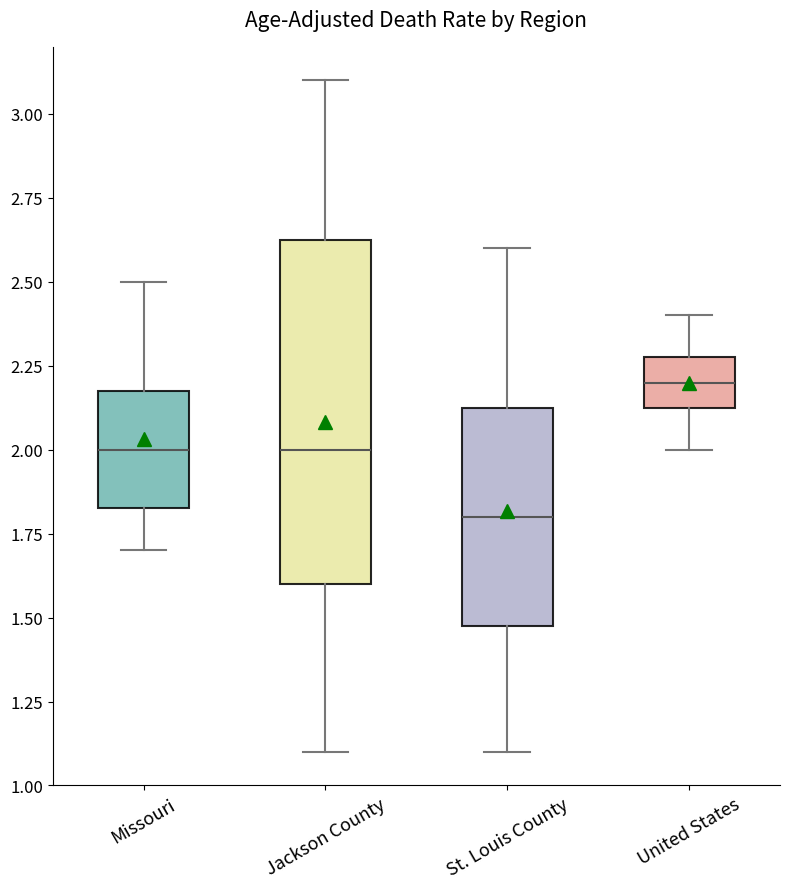

Which box has the highest median line?

United States